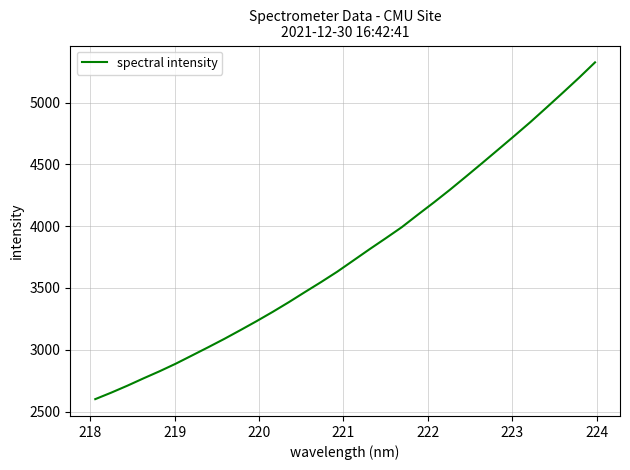

What is the maximum value shown in the chart?

5324.9